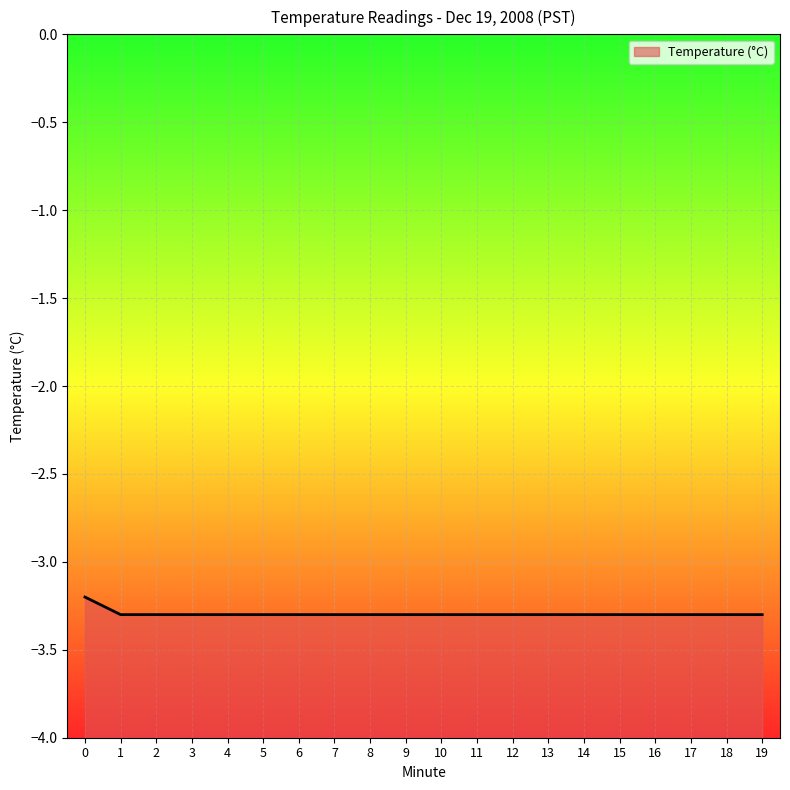

Is it true that the value at 5 is -5.5?

False